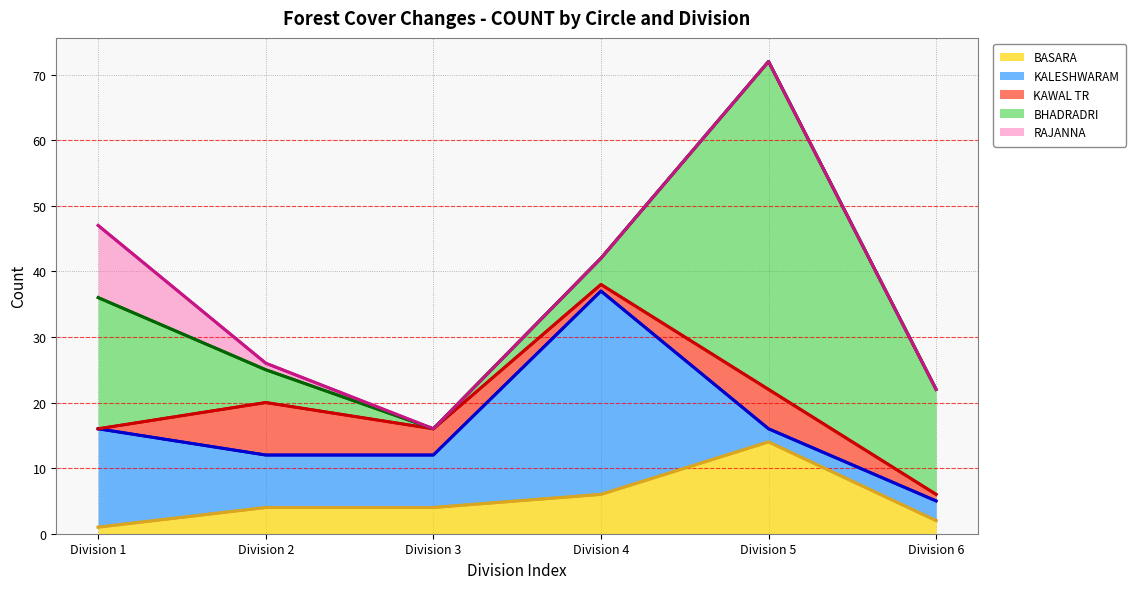

Where does the KALESHWARAM line series first go above 16?

Division 4